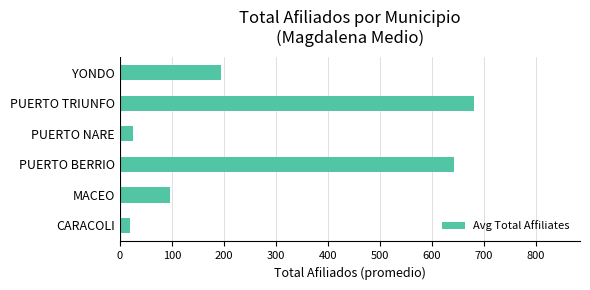

At which label is the value closest to 350?

YONDO